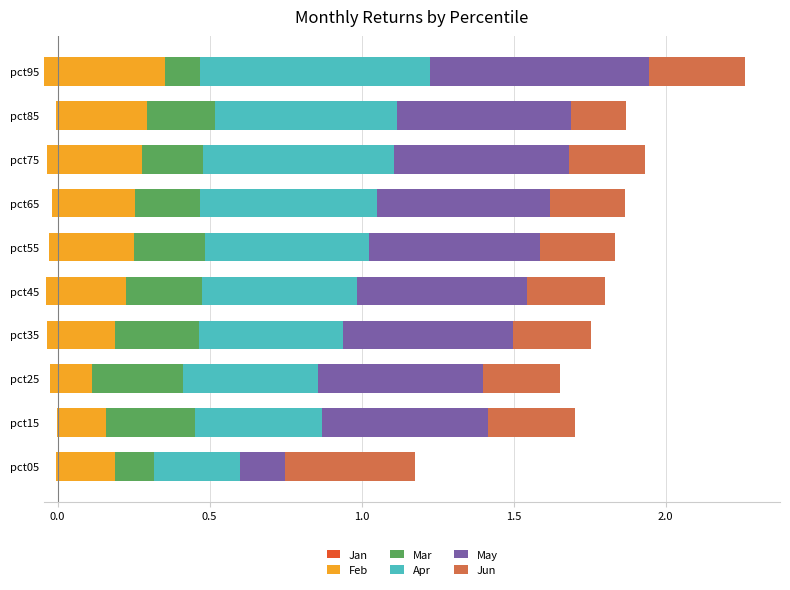

Rank the series at pct55 from highest to lowest value.

May, Apr, Feb, Jun, Mar, Jan